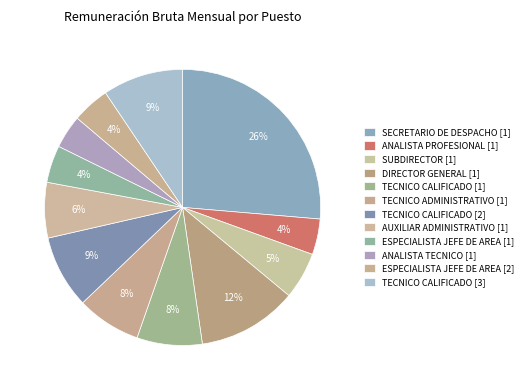

Approximately how many times larger is the value at DIRECTOR GENERAL [1] compared to ESPECIALISTA JEFE DE AREA [2]?

2.7